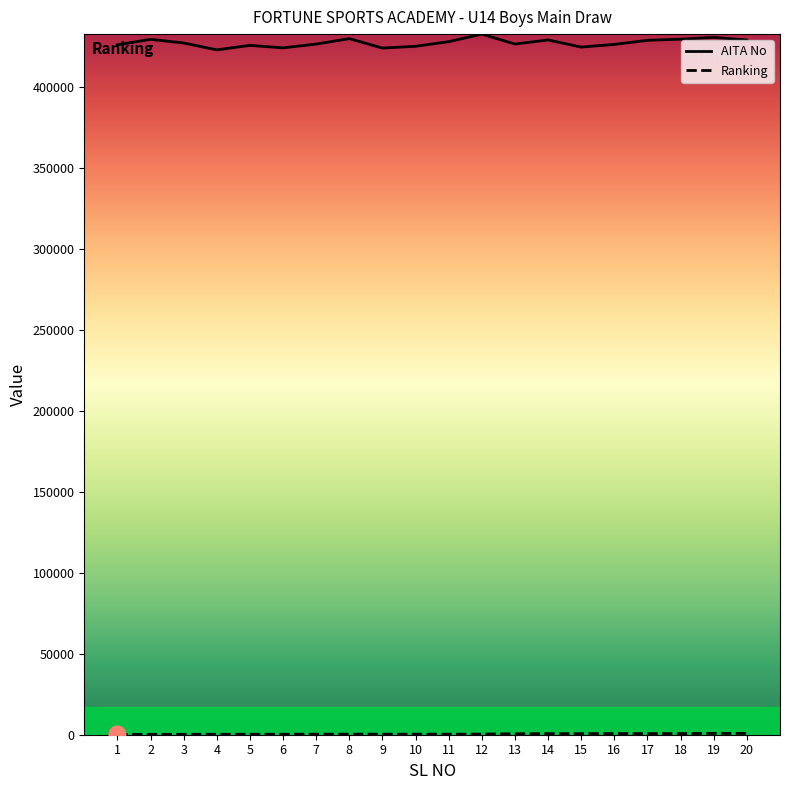

At how many categories does at least one series exceed 289665?

20